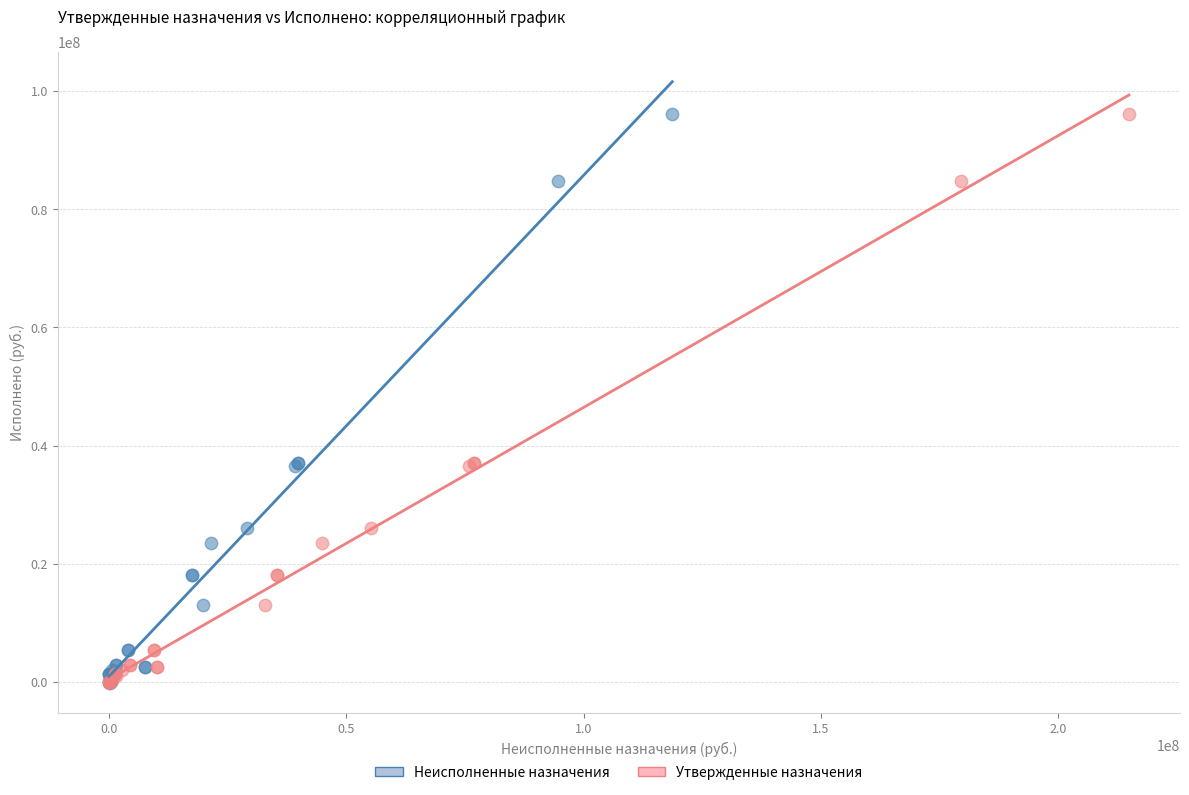

What are all the series names shown in the legend?

Неисполненные назначения, Утвержденные назначения